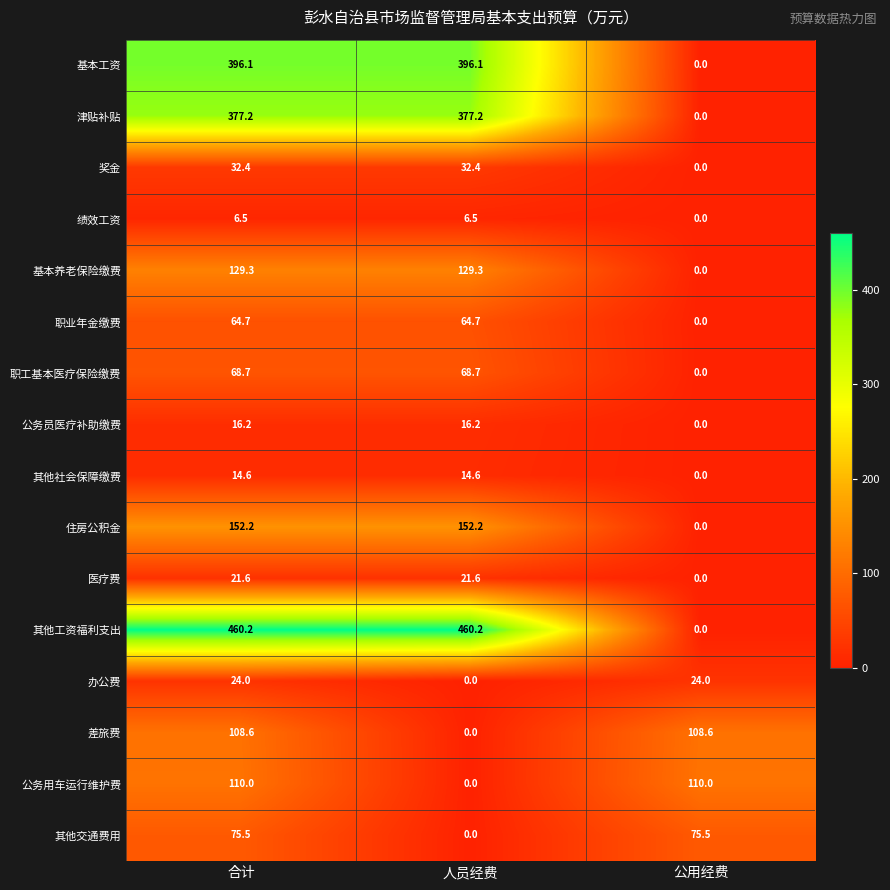

Rank the series at 合计 from highest to lowest value.

其他工资福利支出, 基本工资, 津贴补贴, 住房公积金, 基本养老保险缴费, 公务用车运行维护费, 差旅费, 其他交通费用, 职工基本医疗保险缴费, 职业年金缴费, 奖金, 办公费, 医疗费, 公务员医疗补助缴费, 其他社会保障缴费, 绩效工资